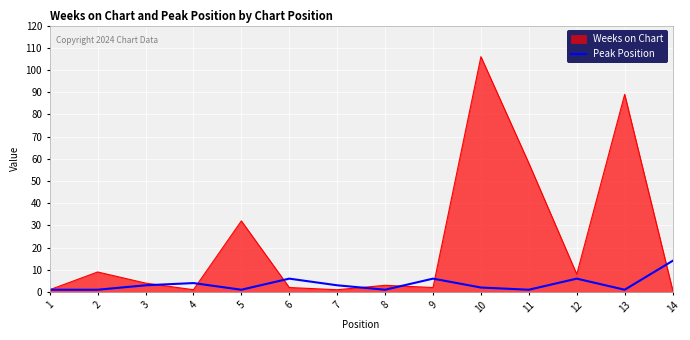

Rank the series by their average value, from lowest to highest.

Peak Position, Weeks on Chart